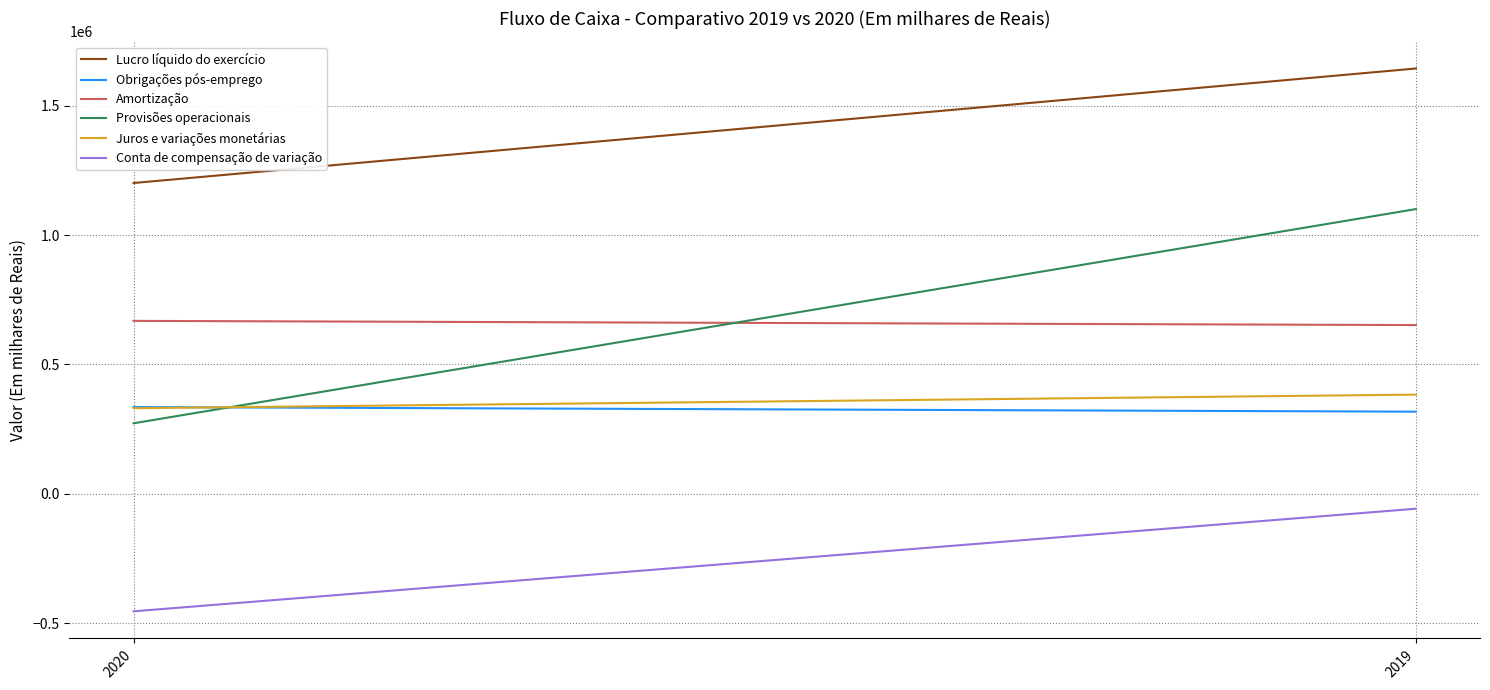

Reading left to right, what are all the values shown in this chart?

Lucro líquido do exercício: 2020=1201554	2019=1644366
Obrigações pós-emprego: 2020=335041	2019=317300
Amortização: 2020=668414	2019=652208
Provisões operacionais: 2020=272276	2019=1100647
Juros e variações monetárias: 2020=330625	2019=383253
Conta de compensação de variação: 2020=-454741	2019=-57988